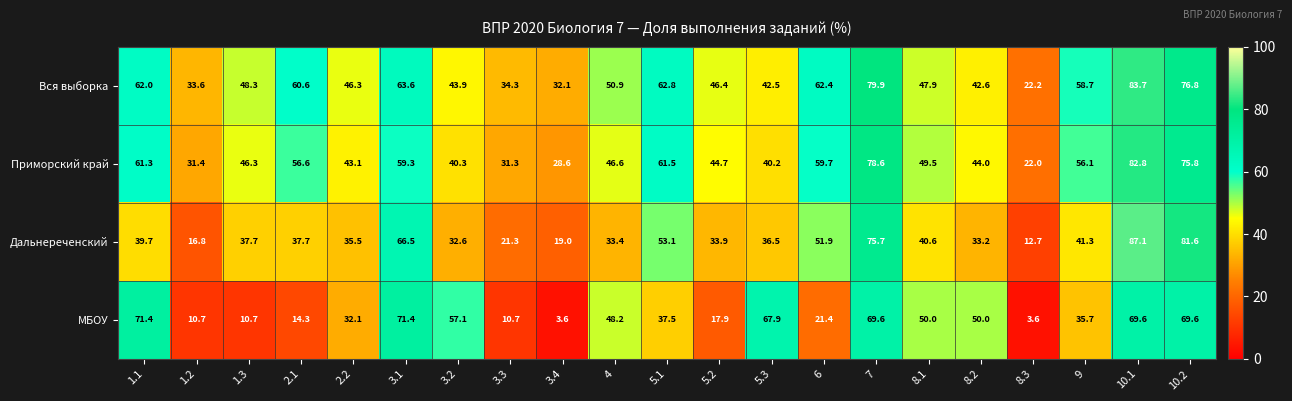

Is it true that Вся выборка equals 62.0 at 1.1?

True